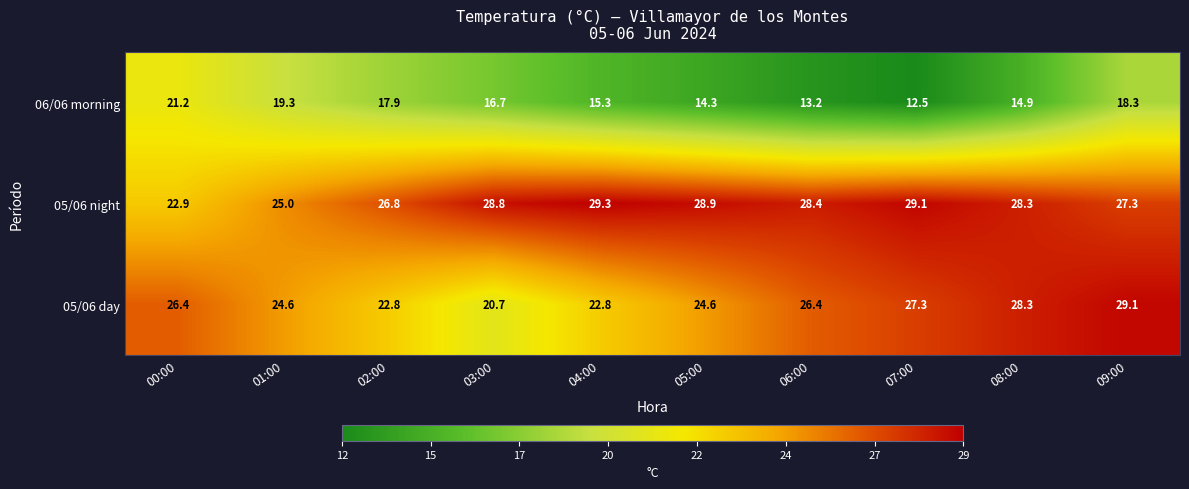

Reading left to right, list all the values displayed in this chart.

06/06 morning: 00:00=21.2	01:00=19.3	02:00=17.9	03:00=16.7	04:00=15.3	05:00=14.3	06:00=13.2	07:00=12.5	08:00=14.9	09:00=18.3
05/06 night: 00:00=22.9	01:00=25.0	02:00=26.8	03:00=28.8	04:00=29.3	05:00=28.9	06:00=28.4	07:00=29.1	08:00=28.3	09:00=27.3
05/06 day: 00:00=26.4	01:00=24.6	02:00=22.8	03:00=20.7	04:00=22.8	05:00=24.6	06:00=26.4	07:00=27.3	08:00=28.3	09:00=29.1